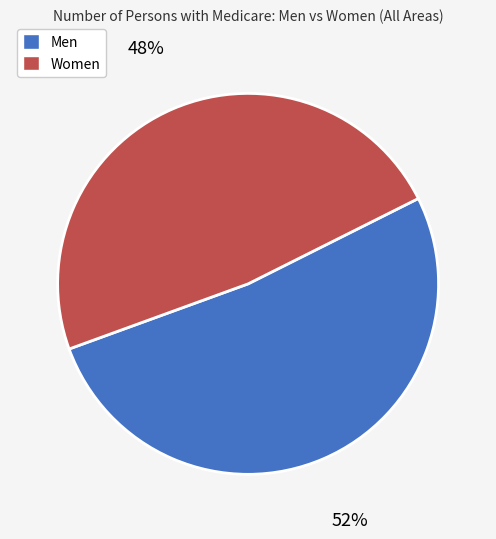

Combined, do Men and Women account for over 50%?

Yes